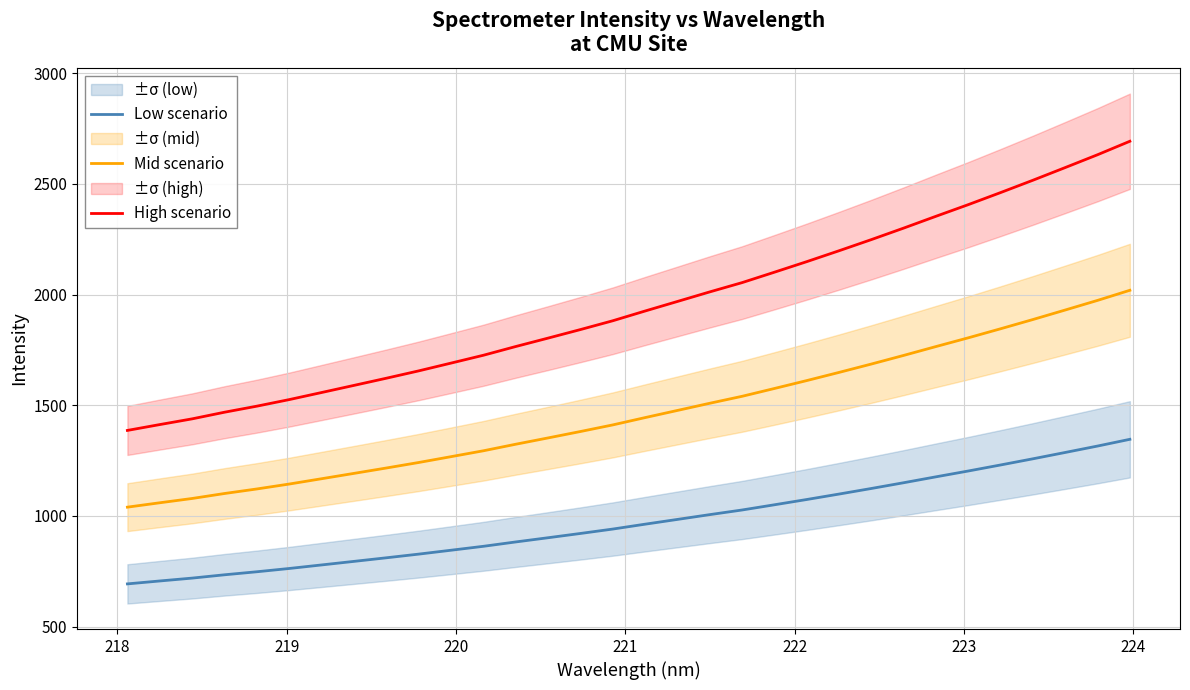

True or false: Low scenario and High scenario intersect in this chart.

False